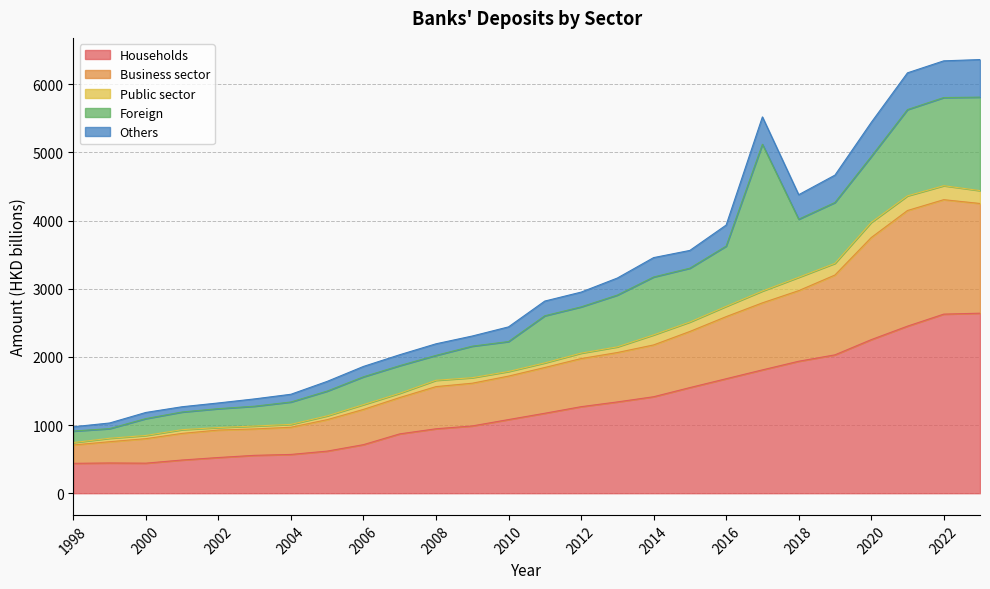

Which category has the lowest value across all series?

1998